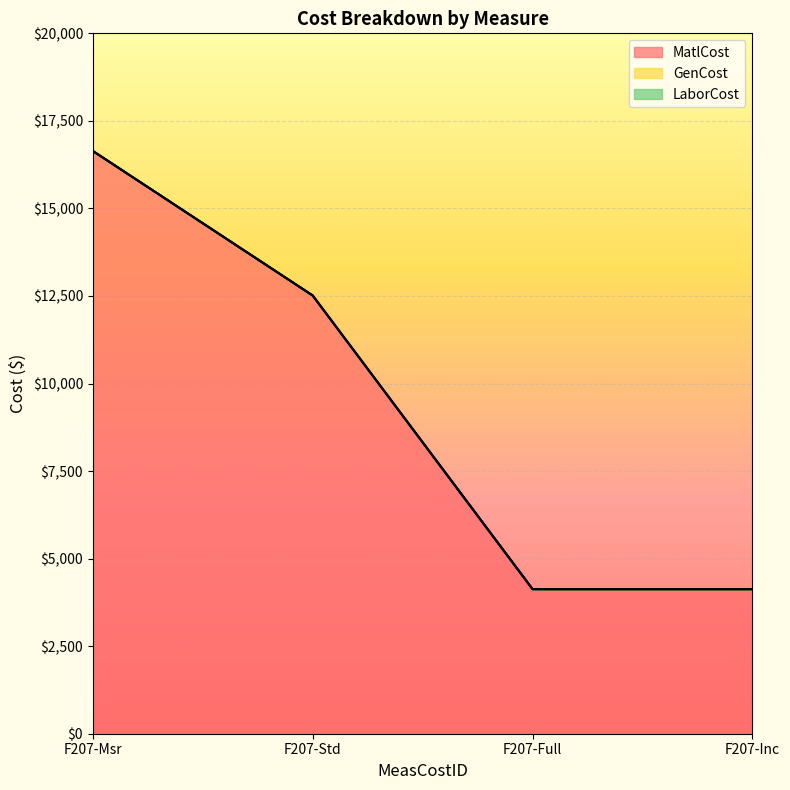

Does the chart display data point markers on the line(s)?

No